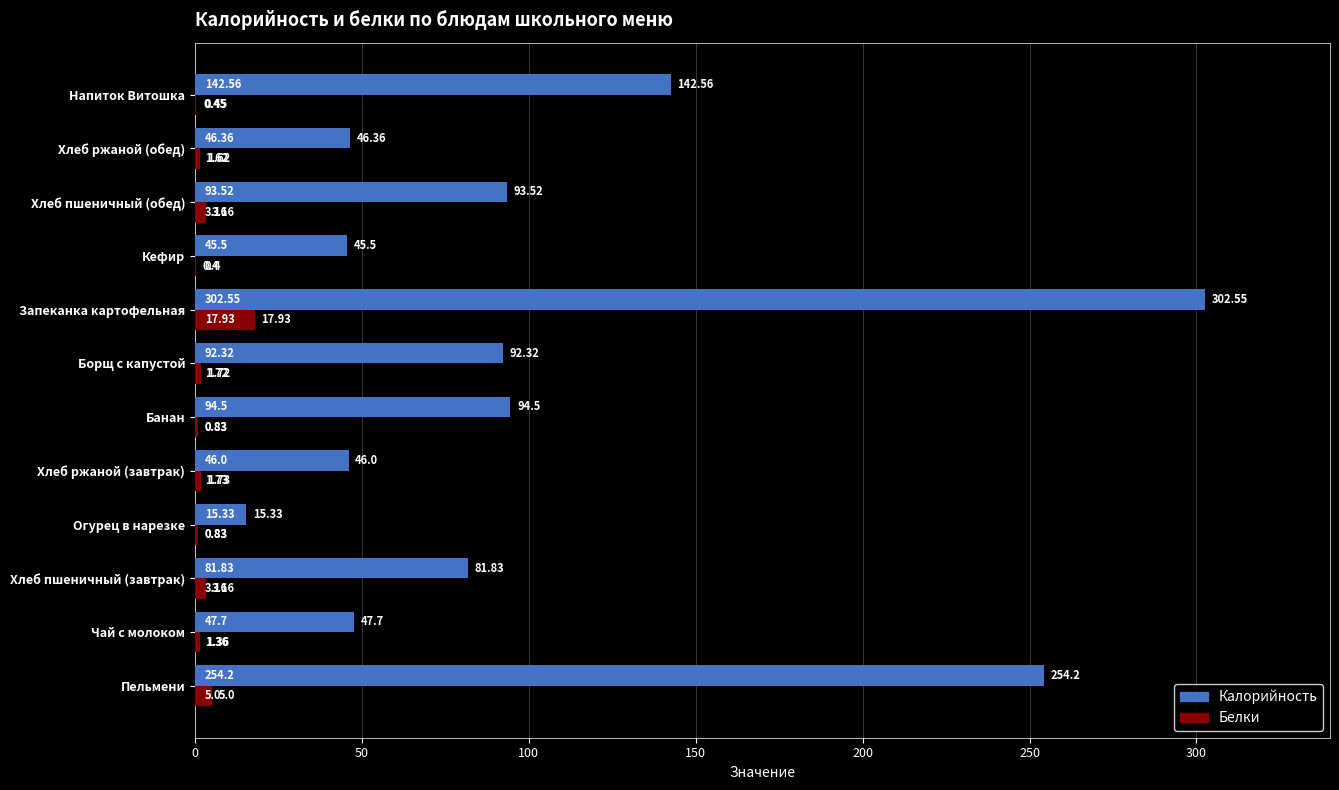

What is the sum of all Белки values?

38.2